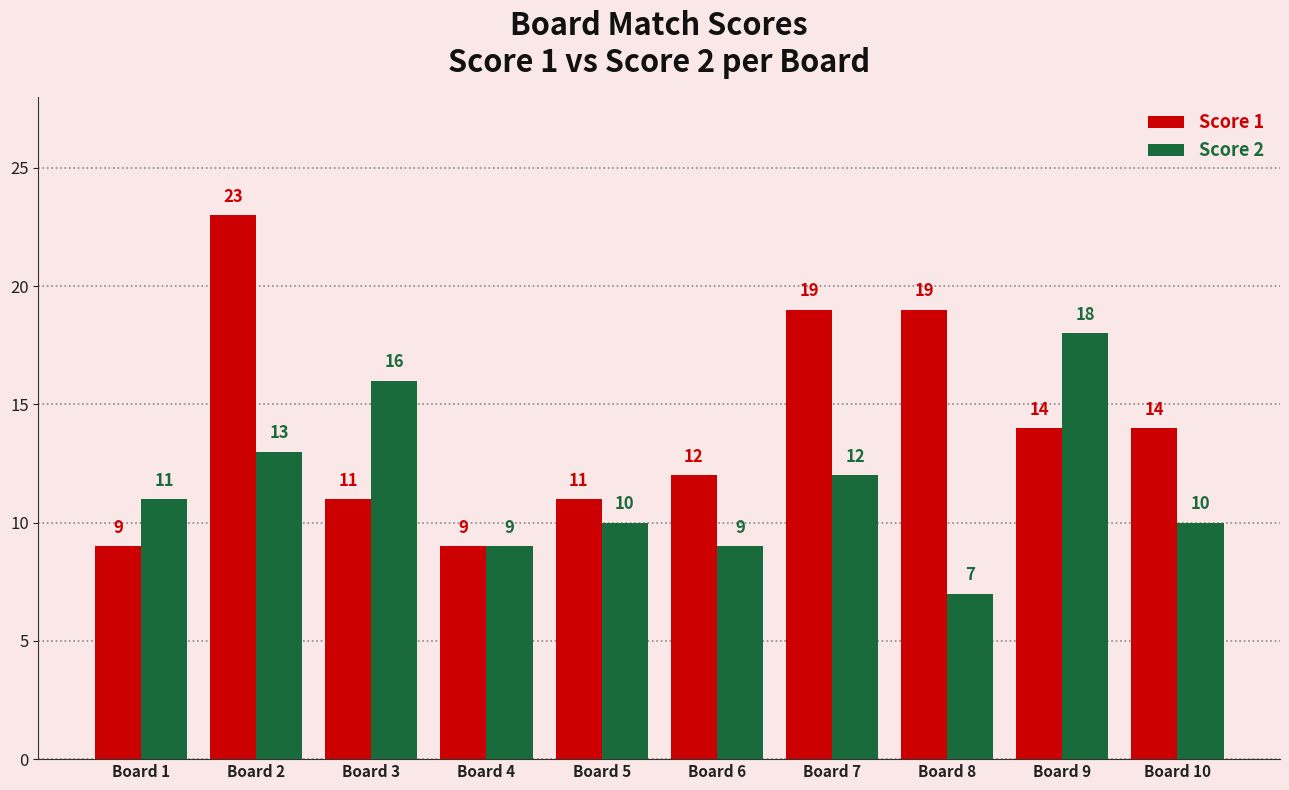

Read the Score 2 value at Board 7, to the nearest 5.

10